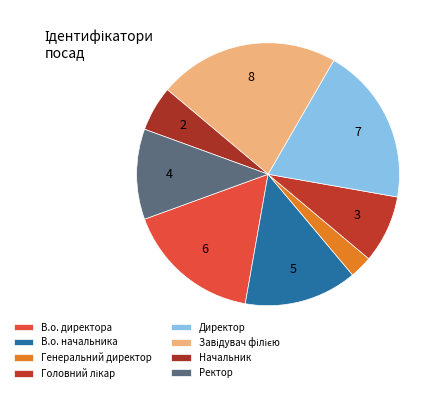

Is В.о. директора the majority of the pie?

No